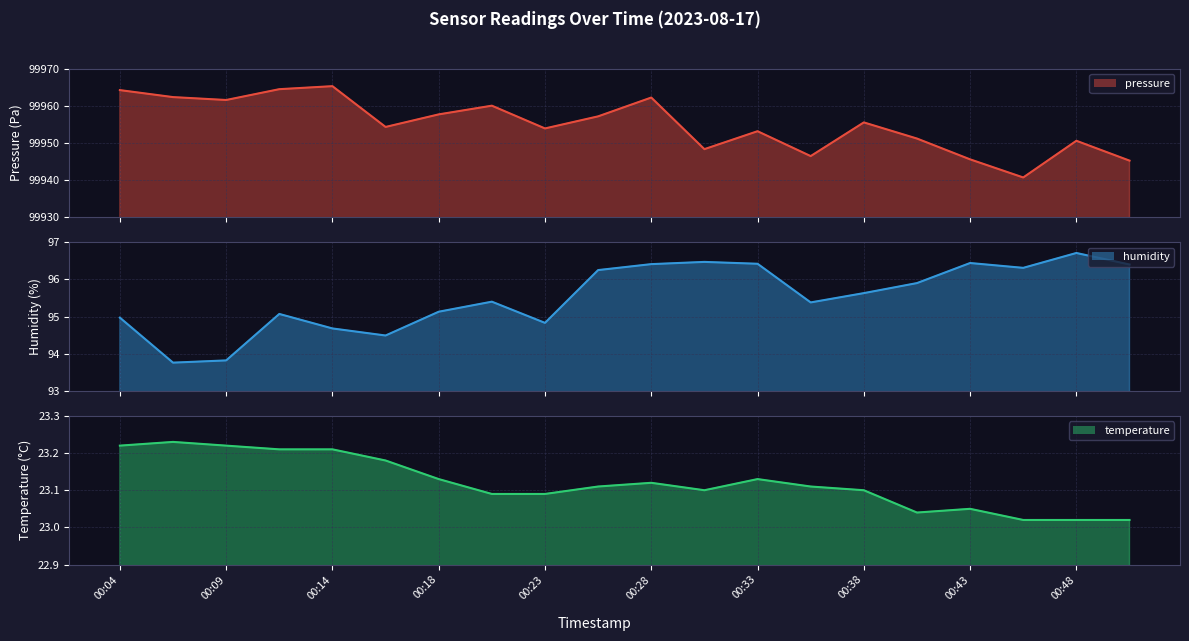

Reading left to right, list all the values displayed in this chart.

pressure: 99964.2	99962.3	99961.5	99964.4	99965.2	99954.3	99957.7	99960.0	99953.9	99957.1	99962.2	99948.3	99953.1	99946.4	99955.5	99951.2	99945.6	99940.7	99950.6	99945.2
humidity: 95.0	93.8	93.8	95.1	94.7	94.5	95.1	95.4	94.8	96.2	96.4	96.5	96.4	95.4	95.6	95.9	96.4	96.3	96.7	96.4
temperature: 23.2	23.2	23.2	23.2	23.2	23.2	23.1	23.1	23.1	23.1	23.1	23.1	23.1	23.1	23.1	23.0	23.1	23.0	23.0	23.0